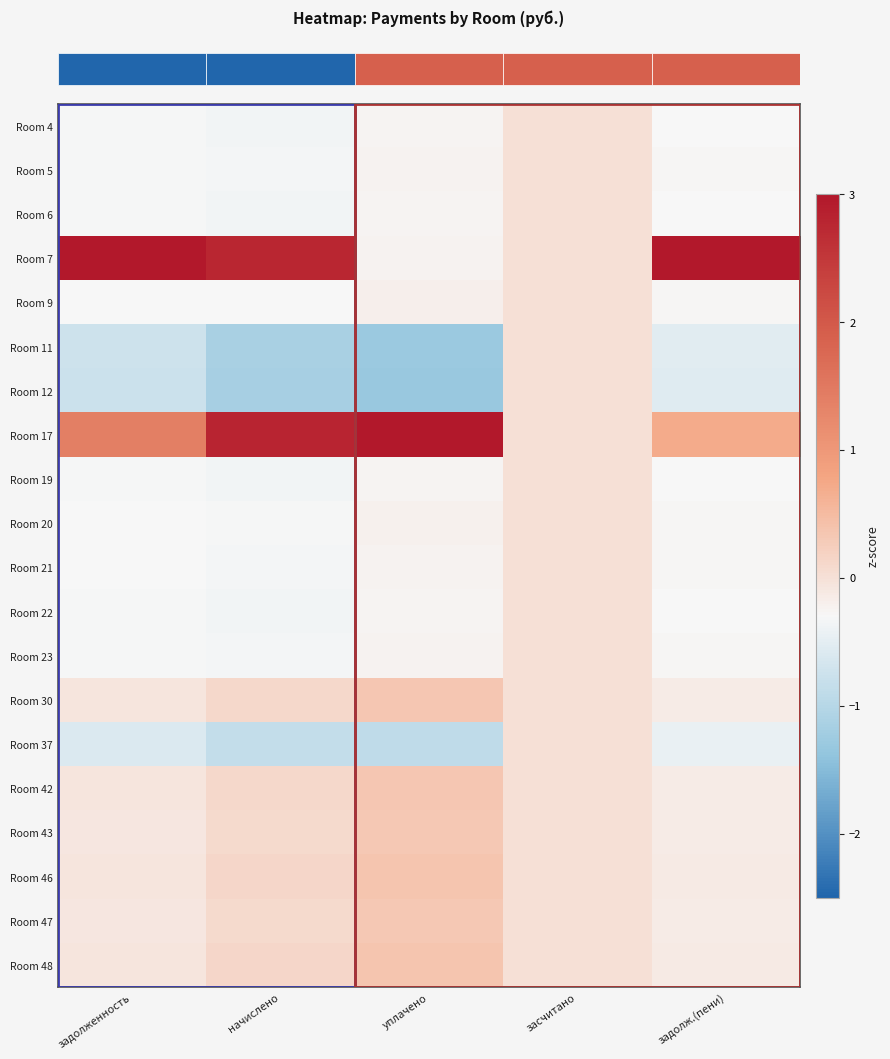

How many distinct data groups are displayed?

20